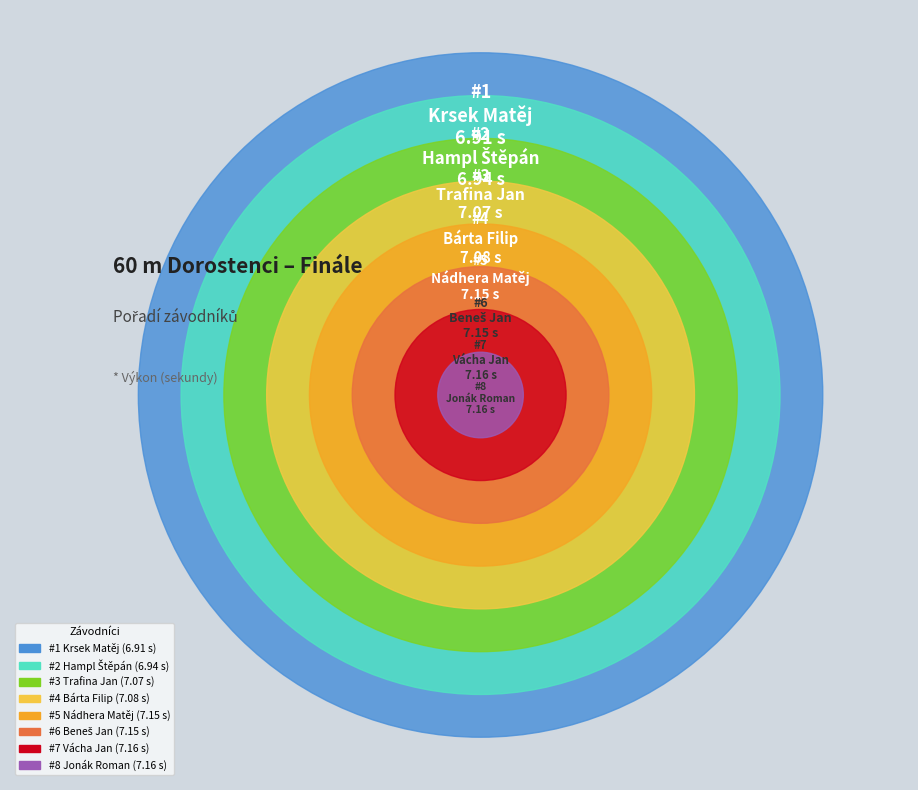

To the nearest percent, what percentage of the pie is Trafina Jan?

12%